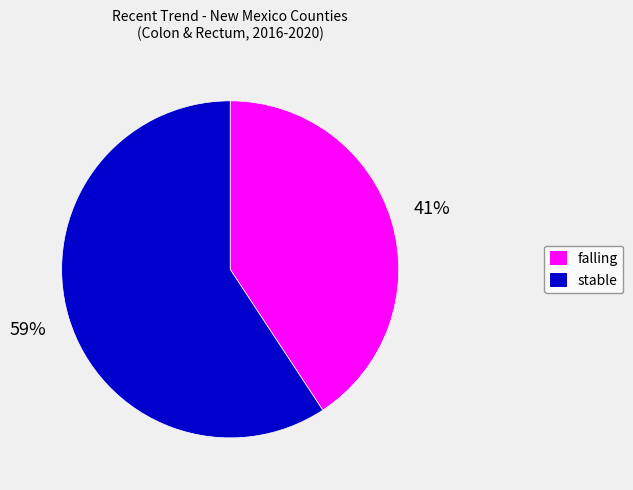

To the nearest percent, what percentage of the pie is stable?

59%